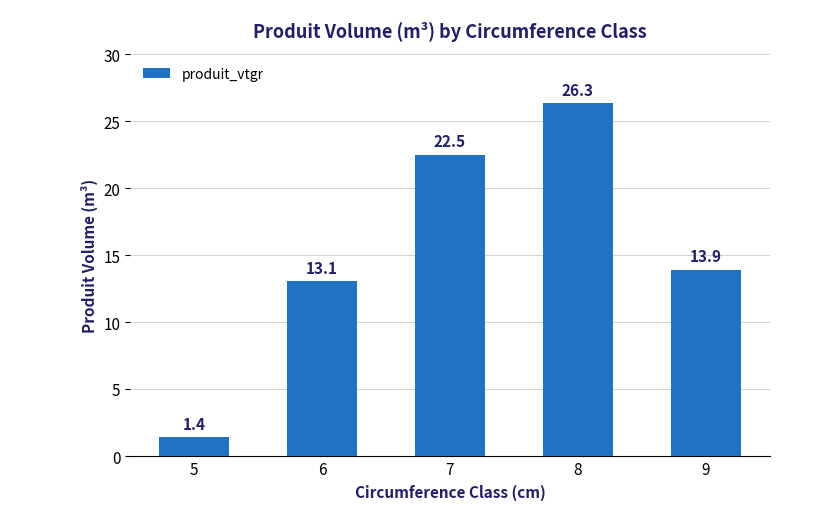

What is the difference between the values at 6 and 5?

11.6